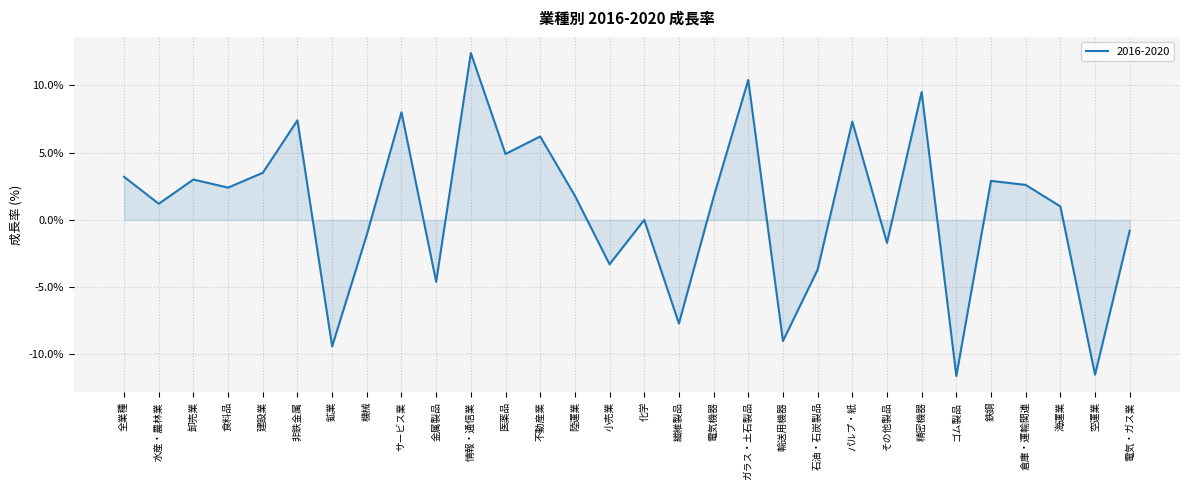

The chart shows a value of 5.6 at 建設業. True or false?

False